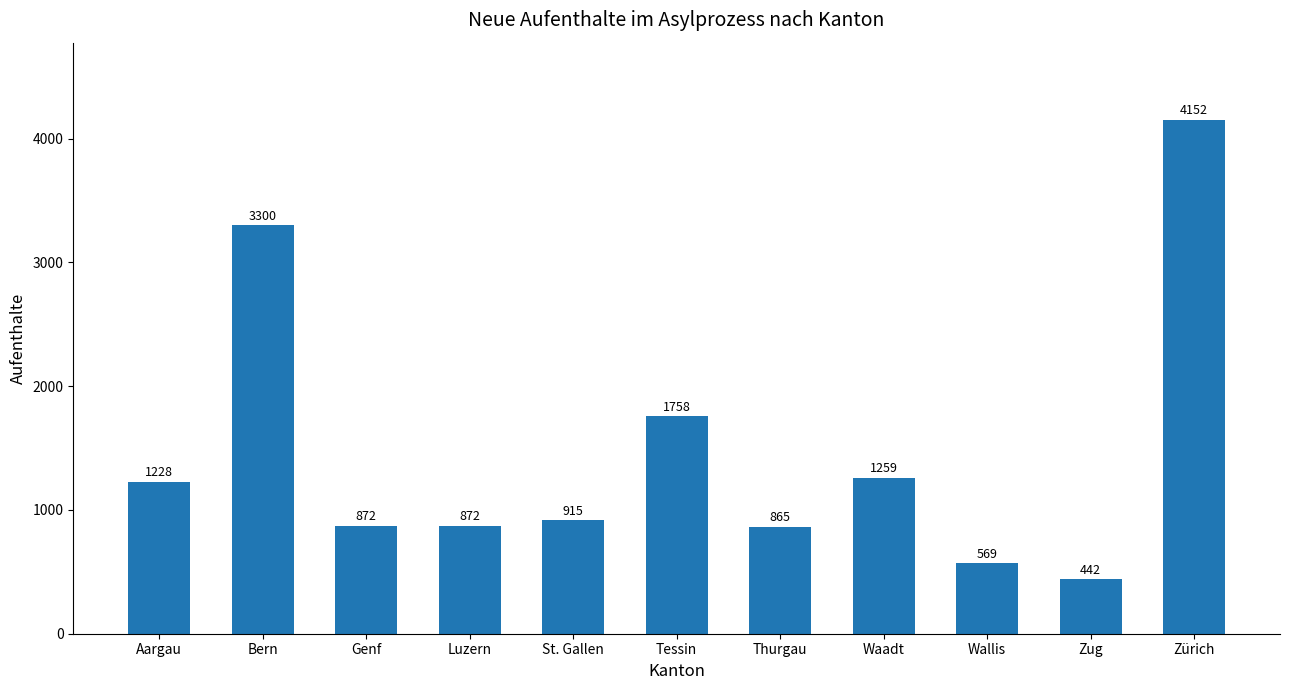

What is the change in value from Thurgau to Waadt?

+394